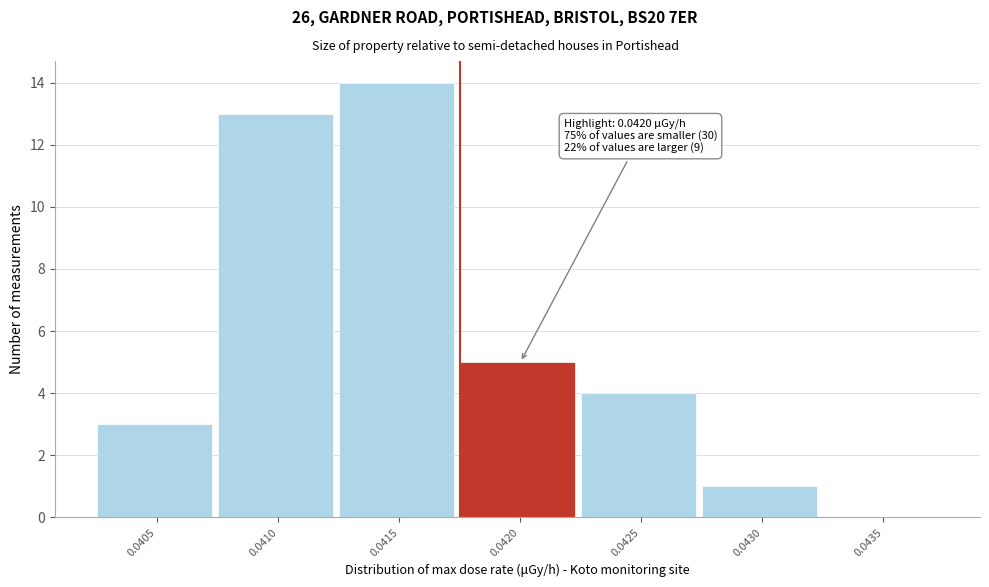

Reading left to right, list all the values displayed in this chart.

0.0405=3	0.0410=13	0.0415=14	0.0420=5	0.0425=4	0.0430=1	0.0435=0